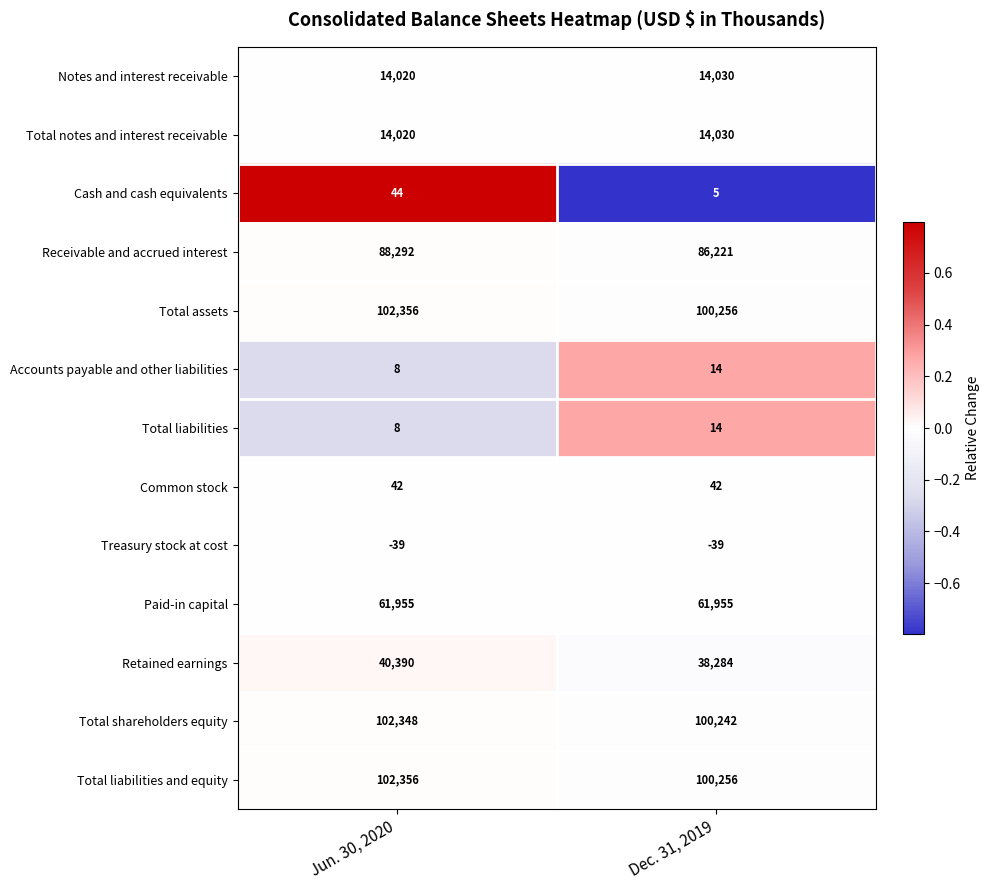

What is the difference between the highest and lowest values at Jun. 30, 2020?

102395